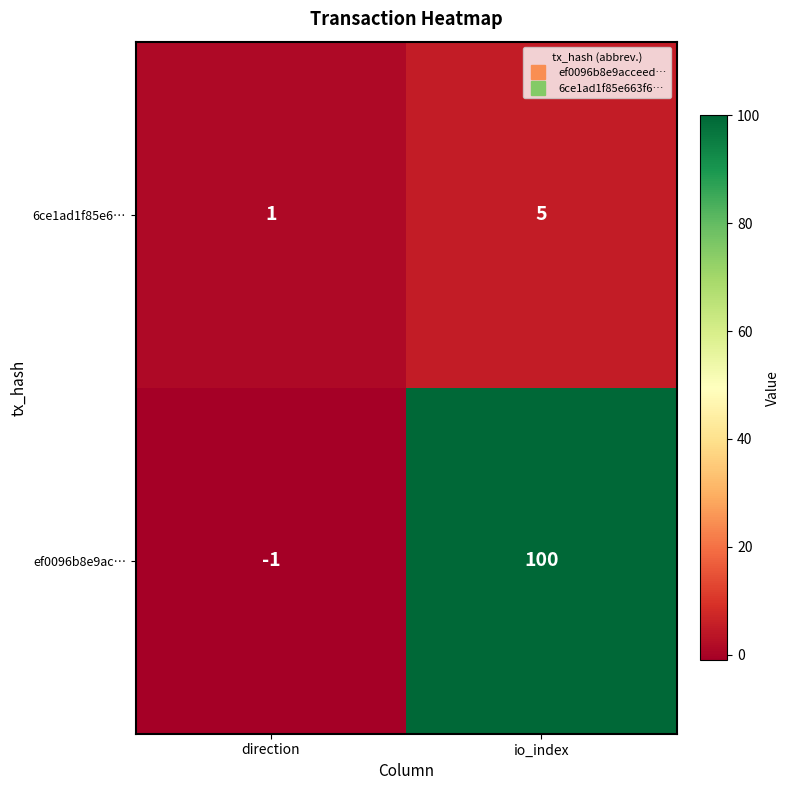

The value of ef0096b8e9ac… at io_index is 144. True or false?

False